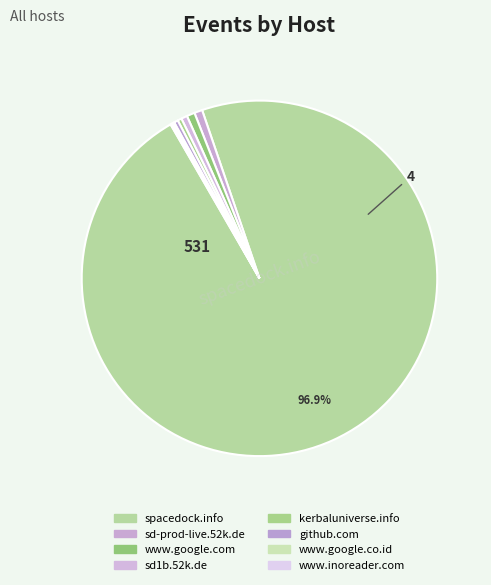

What is the ratio of the value at www.google.co.id to the value at github.com?

0.5